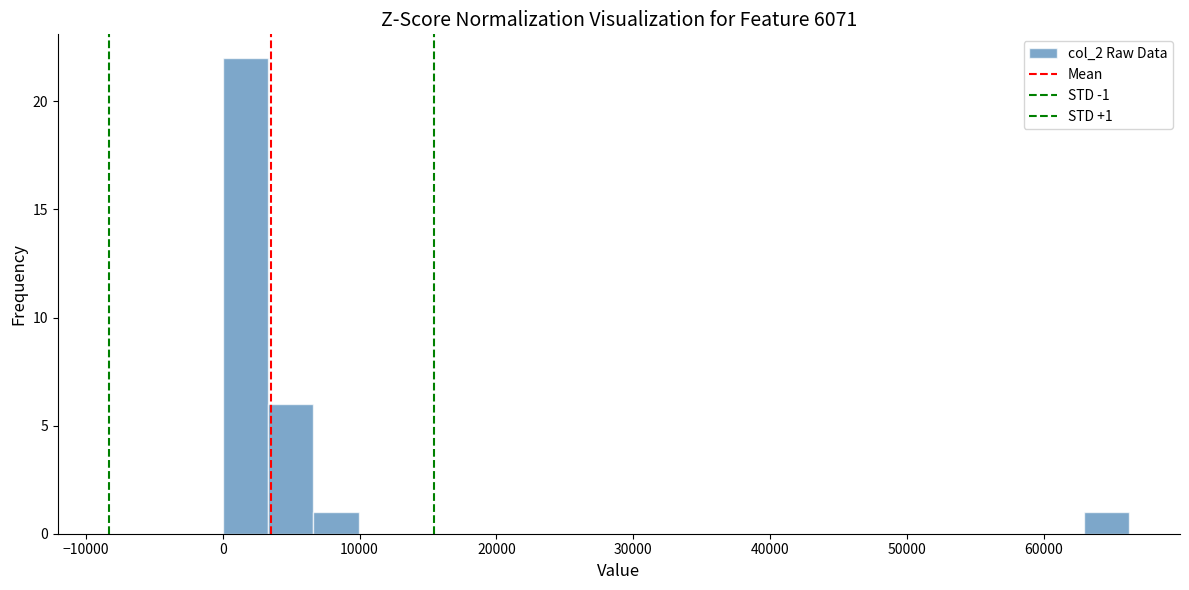

Around what value on the x-axis is the tallest bar? Give the approximate position of its centre, as read against the axis.

2000